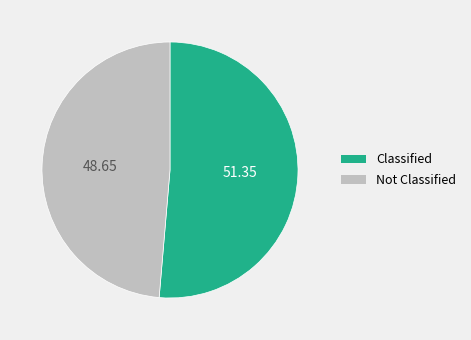

Does any single category account for the majority?

Yes